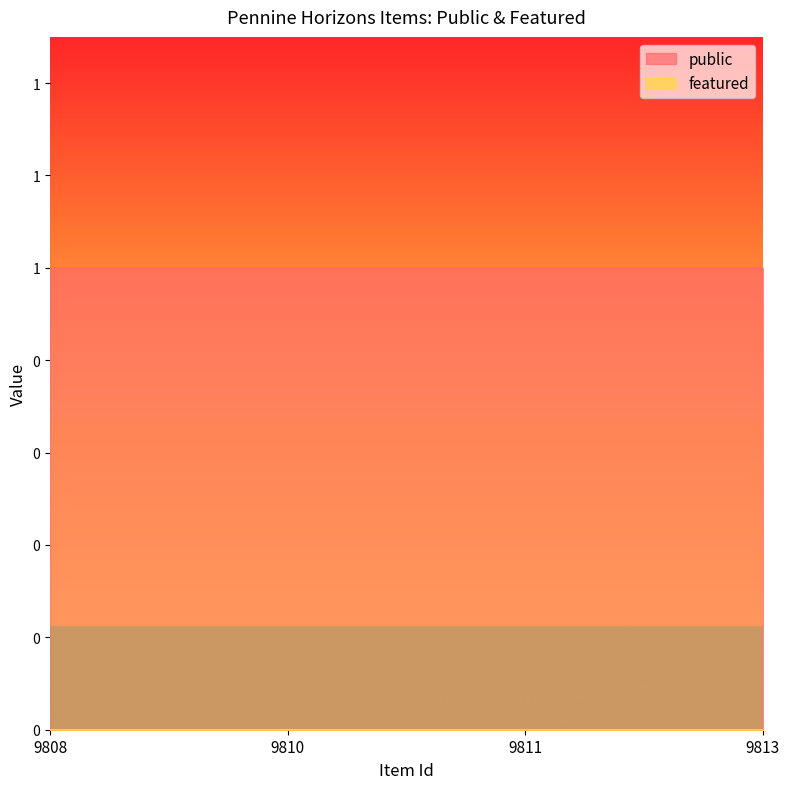

Which category has the lowest value across all series?

9808